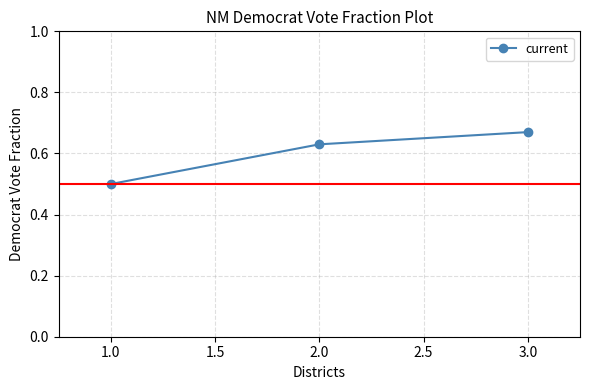

What is the sum of the values at 2.0 and 3.0?

1.3